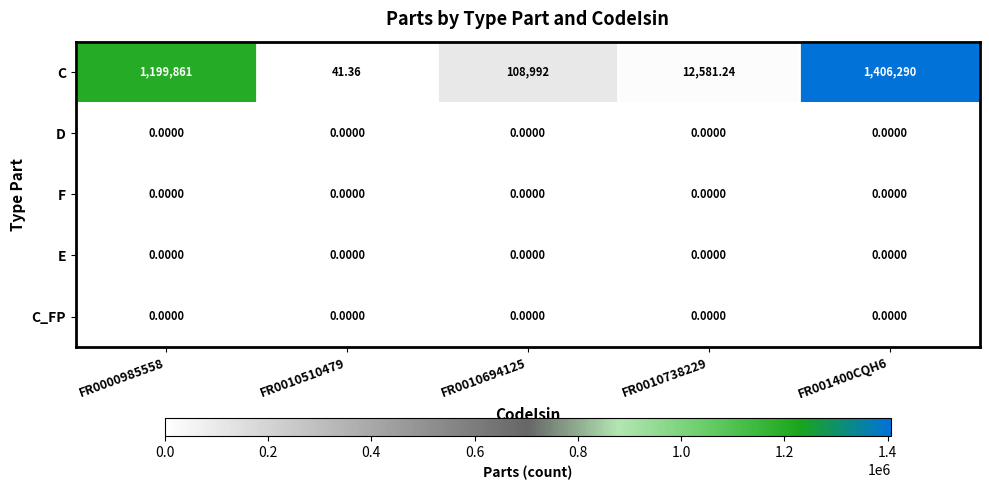

Which series has the largest total across all categories?

C